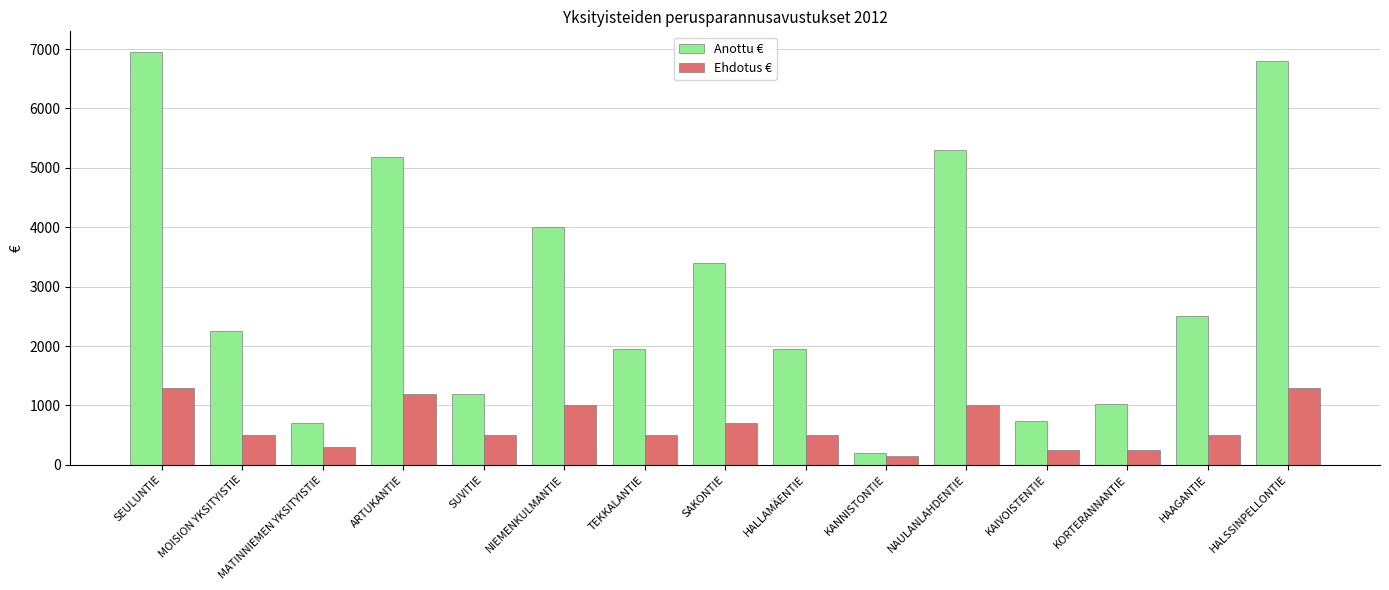

What is the difference between the highest and lowest values at HAAGANTIE?

2000